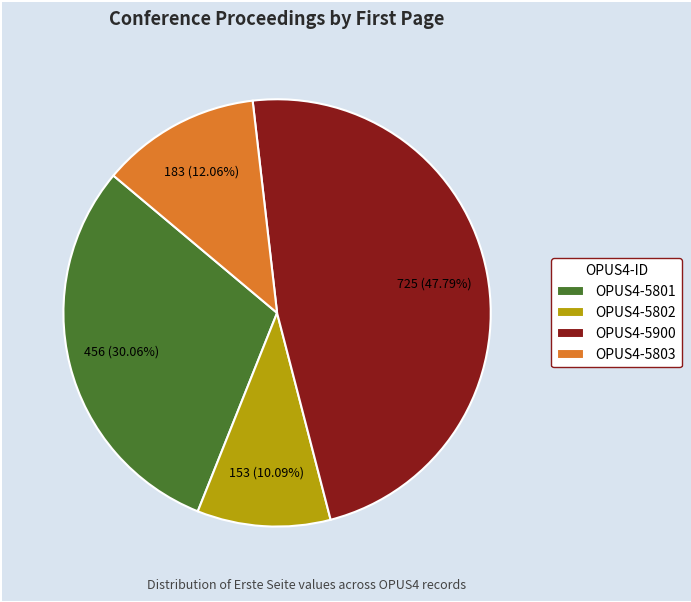

Which category has the biggest portion of the pie?

OPUS4-5900